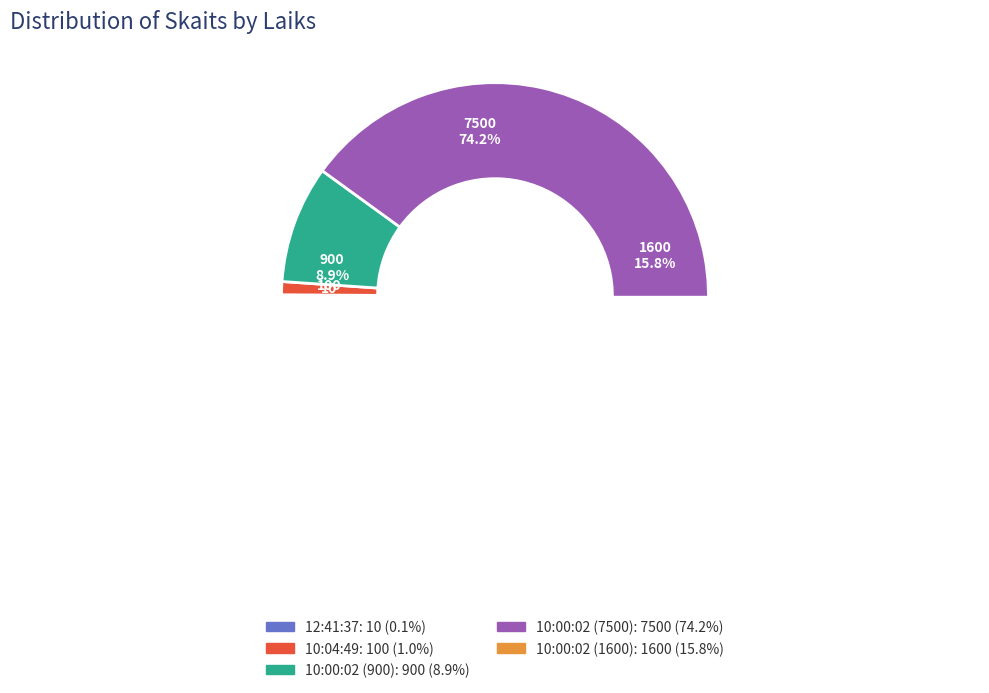

To the nearest percent, what is the difference between the 12:41:37 and 10:00:02 (900) slice percentages?

9%